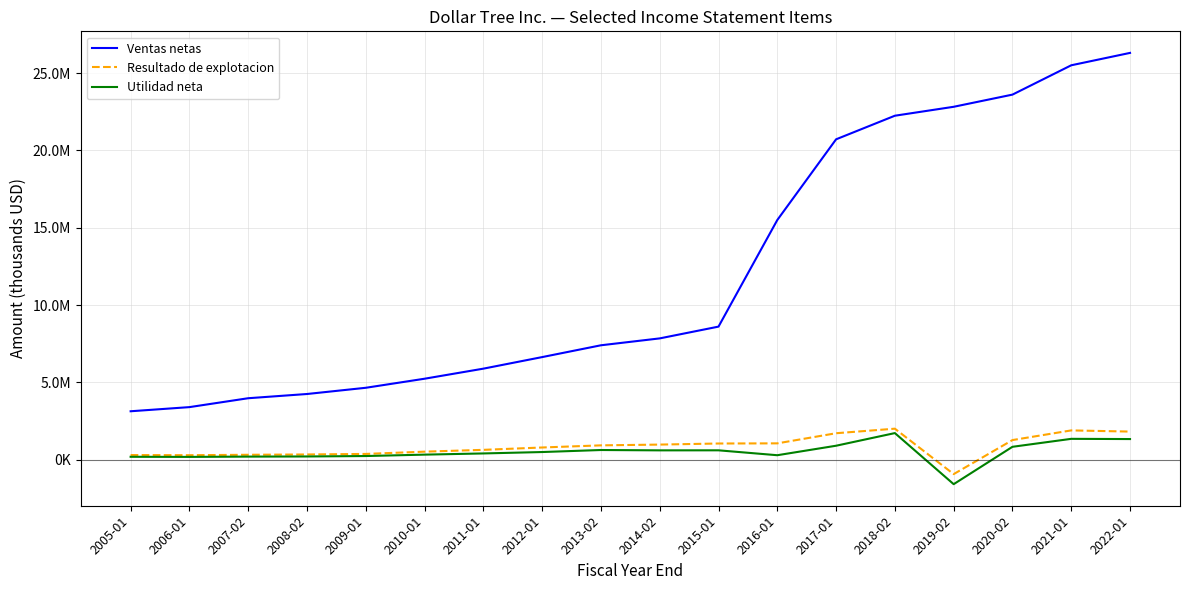

Between 2009-01 and 2012-01, which series saw the biggest shift?

Ventas netas